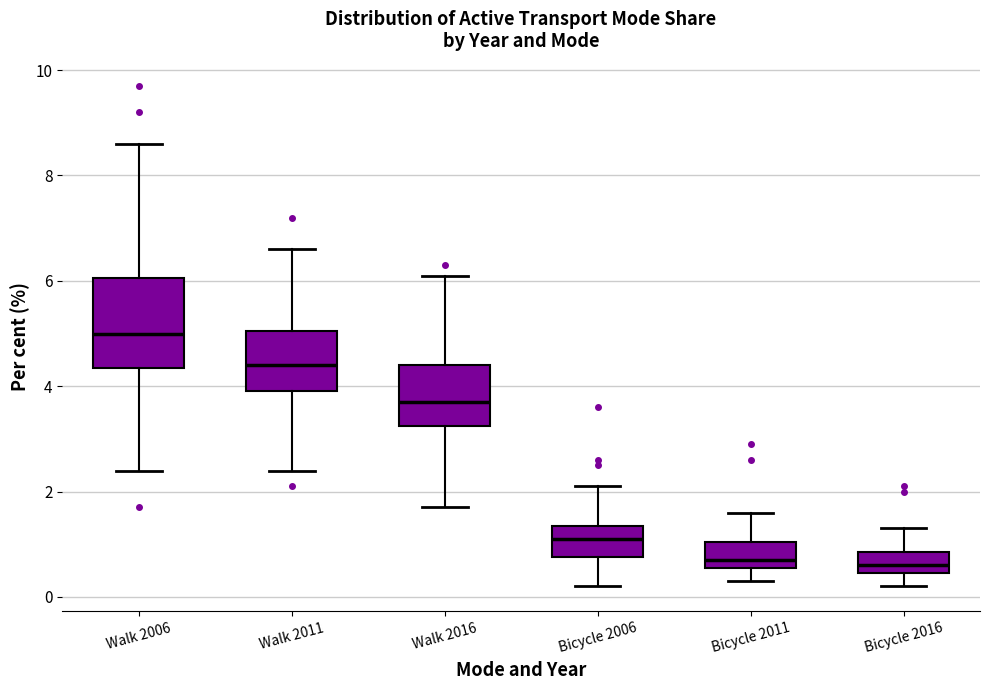

Reading left to right, read every box against the y-axis: the position of its median line, the range the box covers, and the ends of its whiskers. The values are not printed on the chart, so give them approximately, as read against the axis.

Walk 2006: median 5.0, box 4.4 to 6.0, whiskers 2.4 to 8.6
Walk 2011: median 4.4, box 4.0 to 5.0, whiskers 2.4 to 6.6
Walk 2016: median 3.8, box 3.2 to 4.4, whiskers 1.8 to 6.2
Bicycle 2006: median 1.2, box 0.8 to 1.4, whiskers 0.2 to 2.2
Bicycle 2011: median 0.8, box 0.6 to 1.0, whiskers 0.4 to 1.6
Bicycle 2016: median 0.6, box 0.4 to 0.8, whiskers 0.2 to 1.4